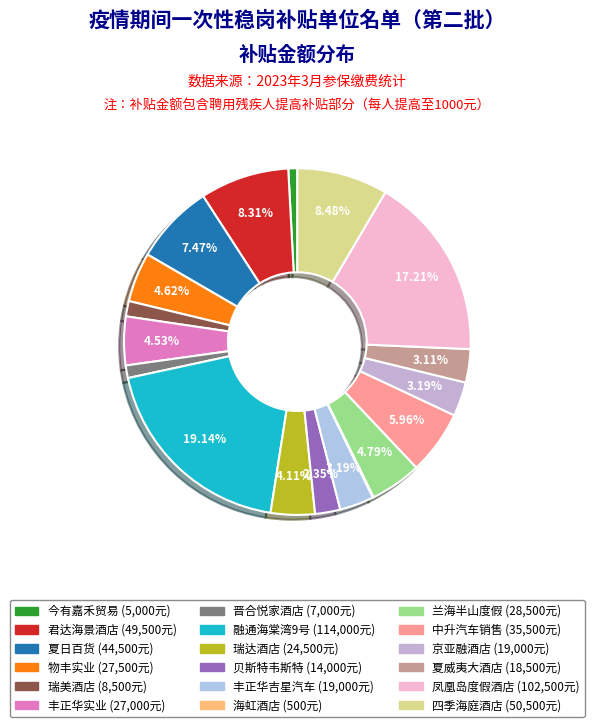

Rank the categories by value from lowest to highest.

三亚海虹酒店管理有限公司, 三亚今有嘉禾贸易有限公司, 三亚晋合悦家酒店公寓管理有限公司, 三亚瑞美酒店管理有限公司, 三亚贝斯特韦斯特酒店管理有限公司, 三亚夏威夷大酒店有限公司, 三亚丰正华吉星汽车销售有限公司, 三亚京亚融酒店管理有限公司, 三亚瑞达酒店有限公司, 三亚丰正华实业有限公司, 海南物丰实业有限公司, 三亚兰海半山度假酒店有限公司, 三亚中升汽车销售服务有限公司, 三亚夏日百货有限公司, 三亚君达海景酒店有限责任公司, 三亚四季海庭酒店有限公司, 三亚凤凰岛发展有限公司凤凰岛度假酒店, 三亚融通海棠湾9号度假酒店有限责任公司